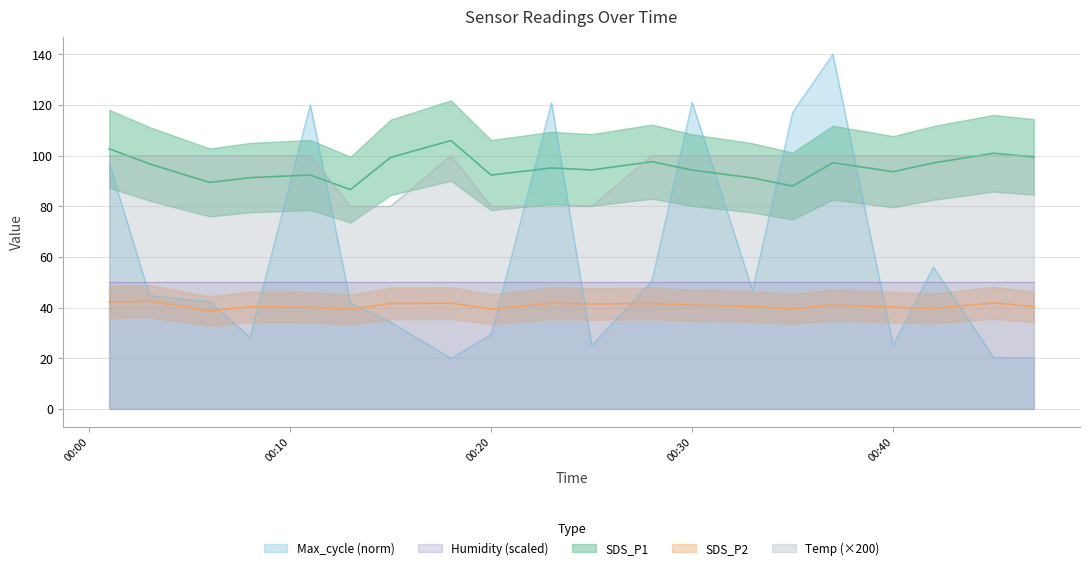

Is it true that SDS_P2 equals 65.6 at 2022/12/04 00:33?

False